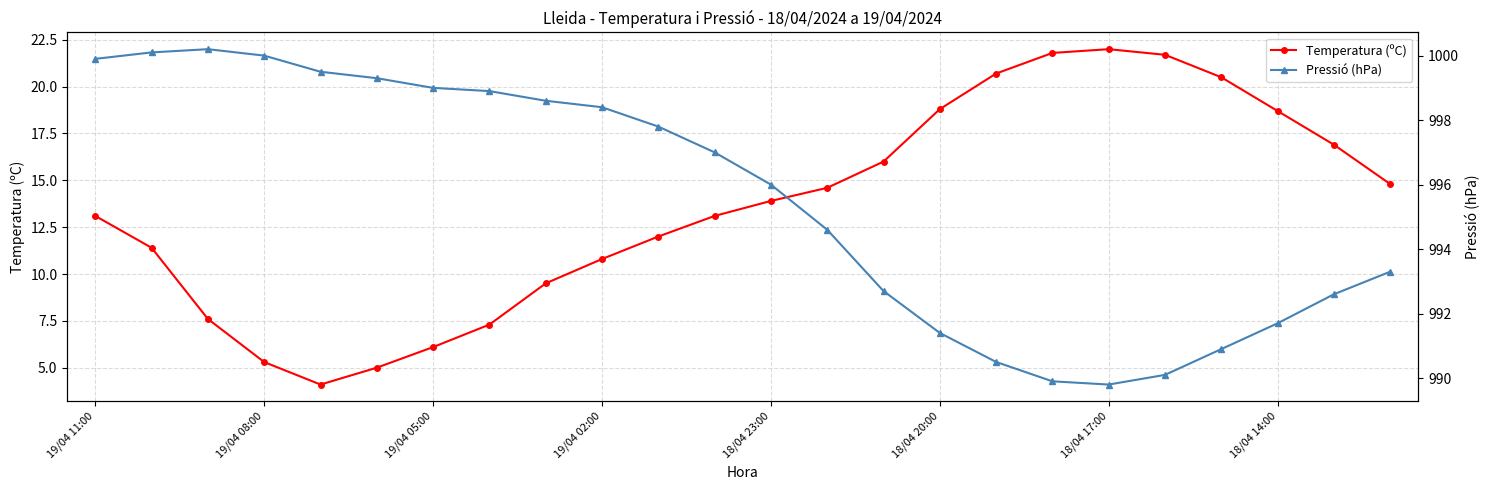

What is the total value across all series at 19/04 11:00?

1013.0